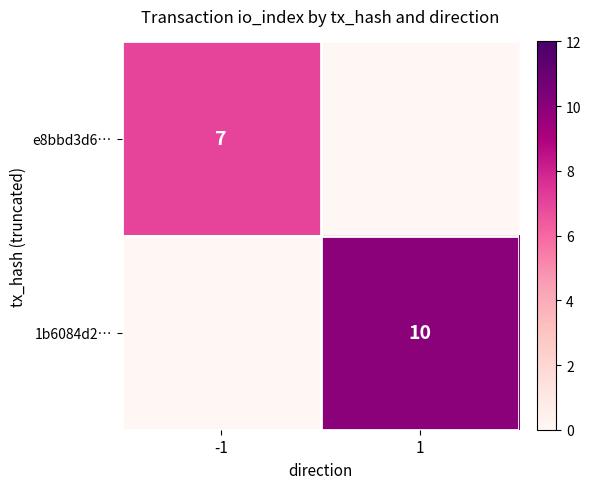

Is it true that e8bbd3d6… equals 7 at -1?

True